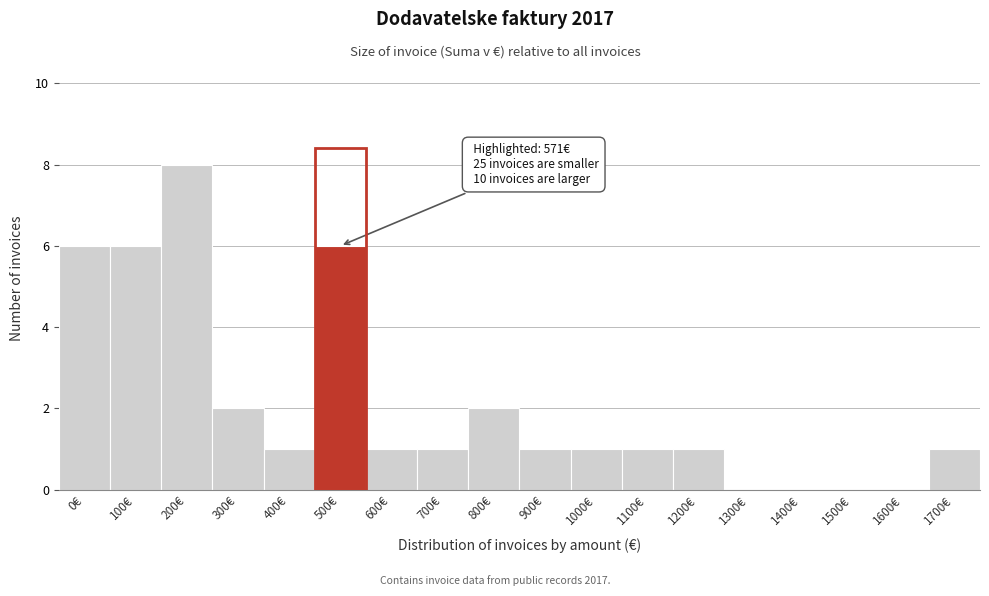

Reading right to left, transcribe all the data shown in this chart.

1700€=1	1600€=0	1500€=0	1400€=0	1300€=0	1200€=1	1100€=1	1000€=1	900€=1	800€=2	700€=1	600€=1	500€=6	400€=1	300€=2	200€=8	100€=6	0€=6